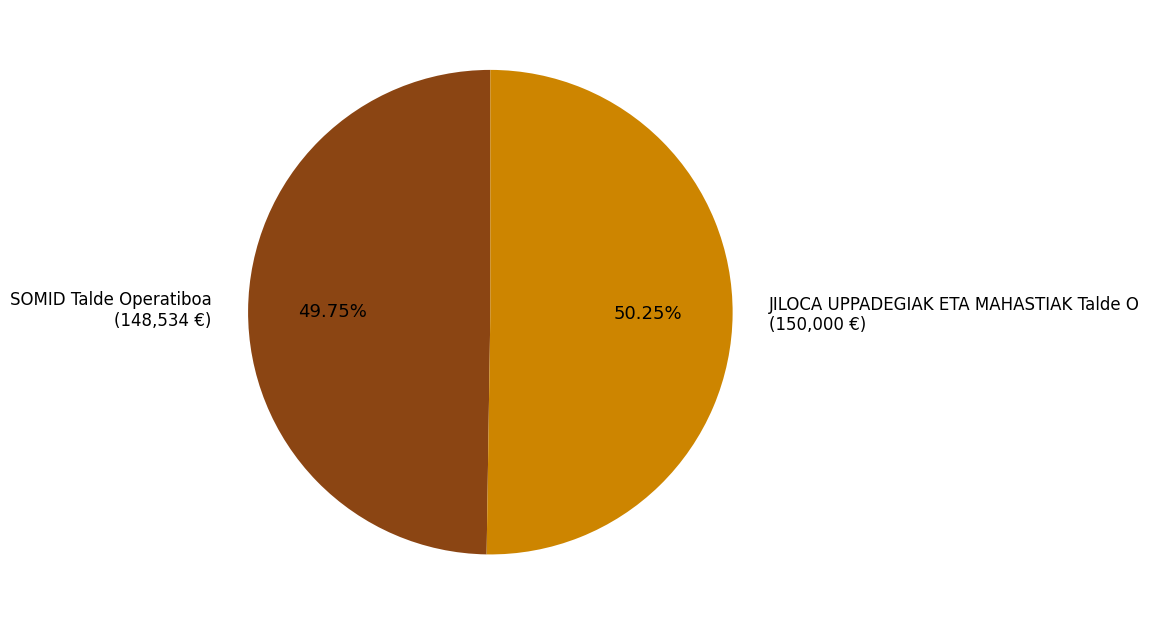

Approximately how many times larger is the value at JILOCA UPPADEGIAK ETA MAHASTIAK Talde O compared to SOMID Talde Operatiboa?

1.0